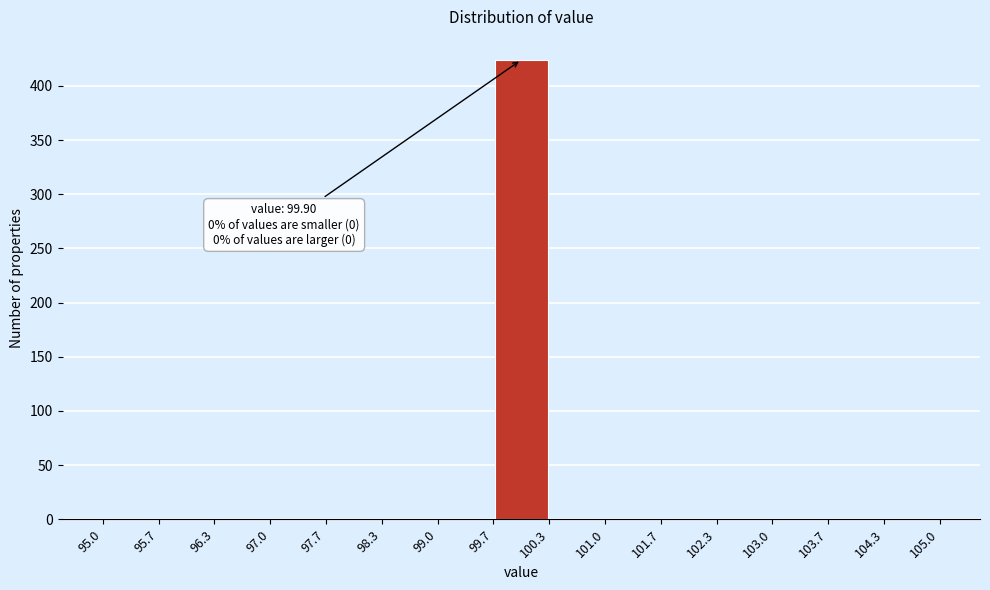

Which range on the x-axis has the tallest bar?

99.7 to 100.3